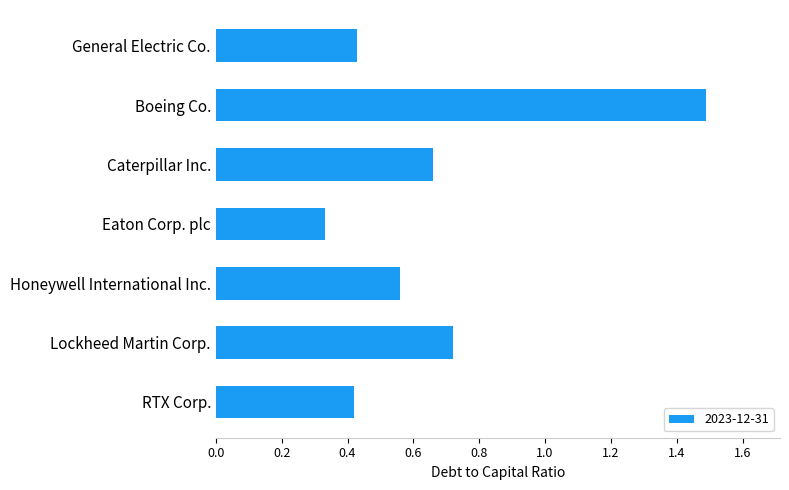

How many bars are there in total?

7